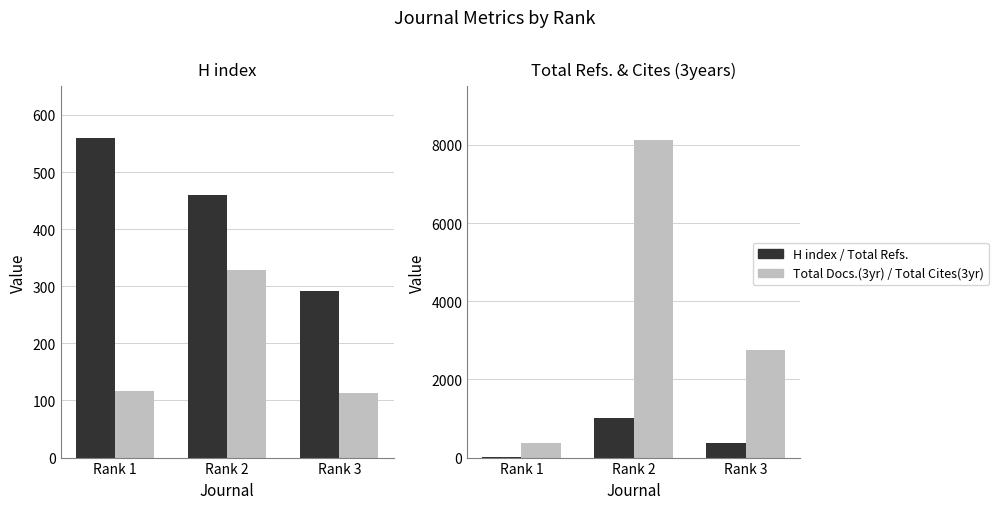

At which label does Total Cites (3years) first exceed 2741?

Rank 2